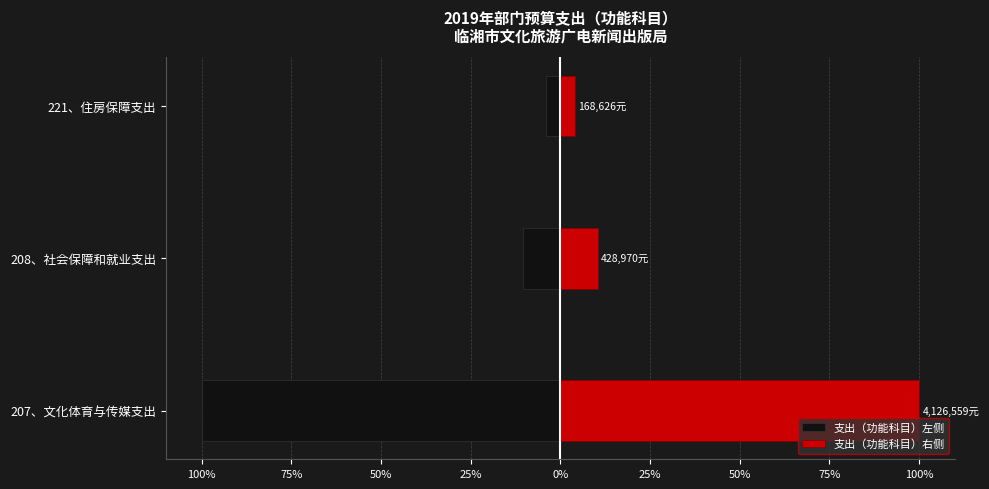

Which has a higher value, 208、社会保障和就业支出 or 221、住房保障支出?

221、住房保障支出